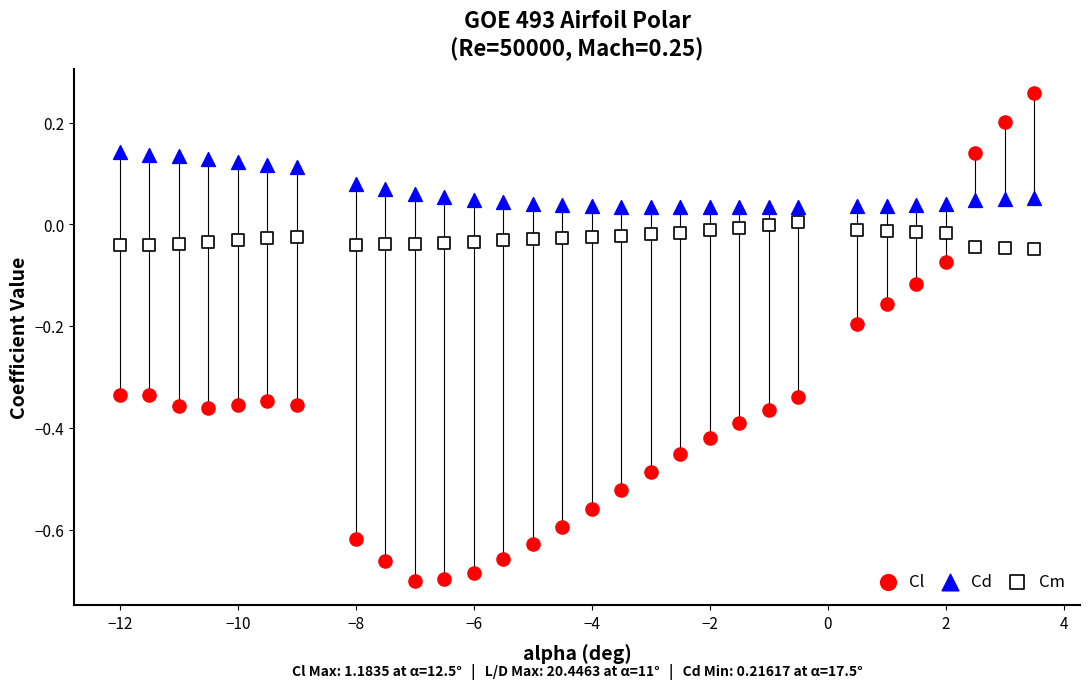

Which series has the largest Y range (max minus min)?

Cl